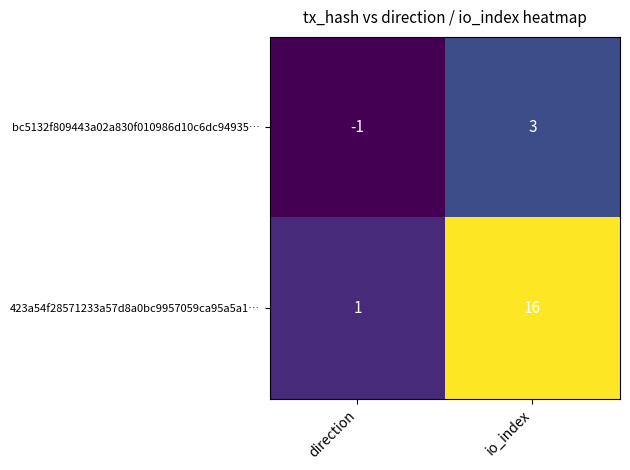

What is the difference between the highest and lowest values at io_index?

13